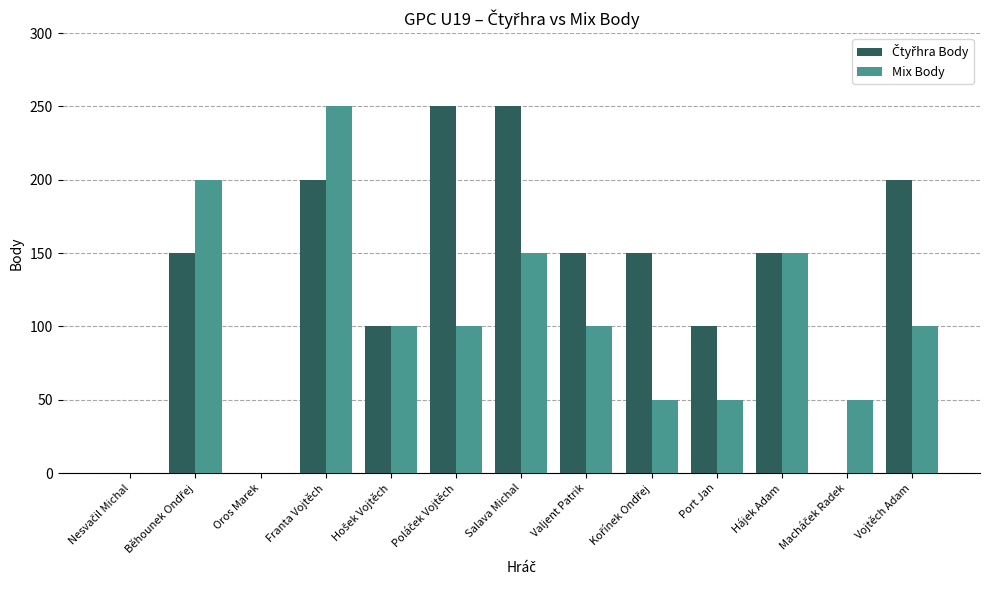

What is the greatest value displayed?

250